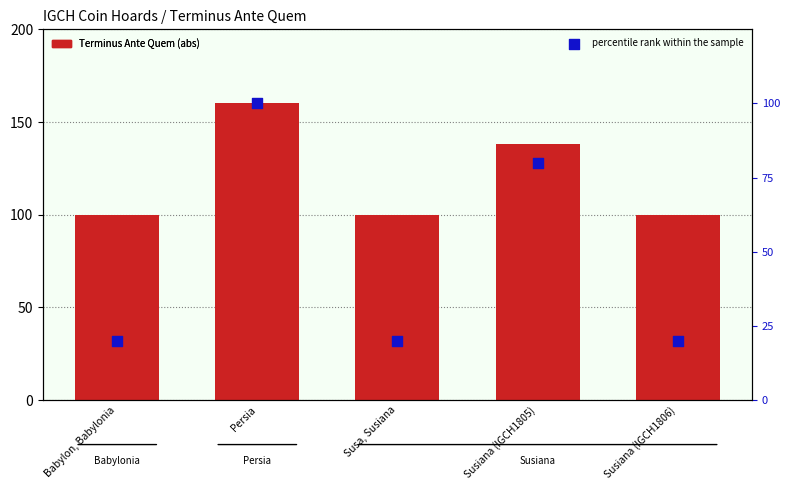

Which series contains the lowest Y value?

percentile rank within the sample